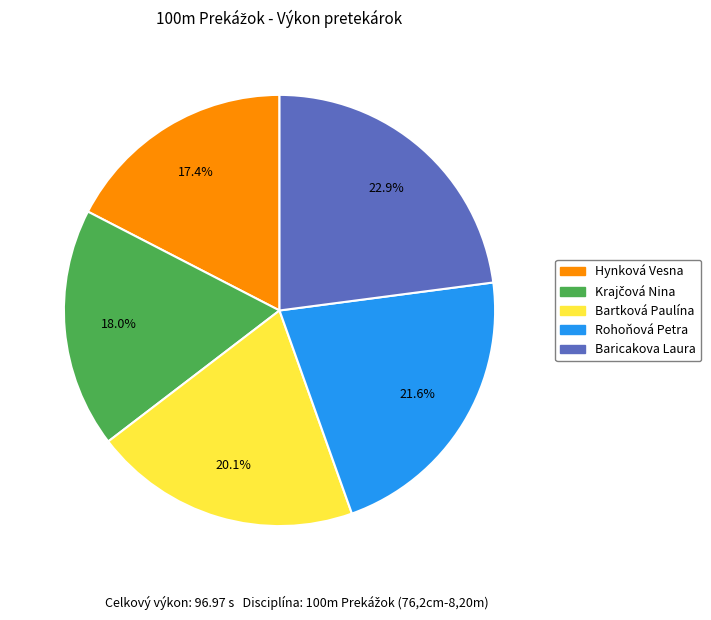

Which has a higher value, Bartková Paulína or Hynková Vesna?

Bartková Paulína